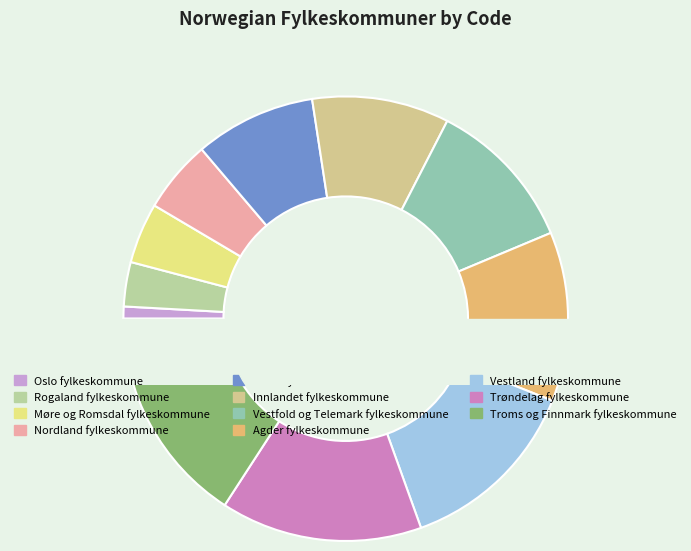

To the nearest percent, what is the combined percentage of Nordland fylkeskommune and Oslo fylkeskommune?

6%